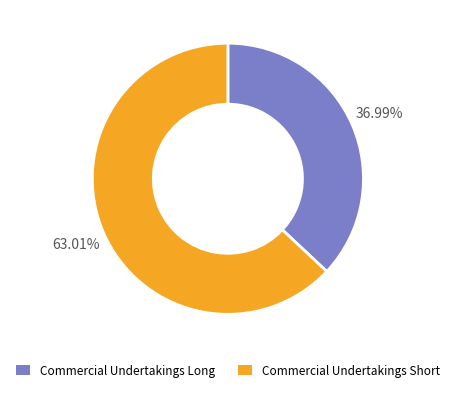

Rank the categories by value from highest to lowest.

Commercial Undertakings Short, Commercial Undertakings Long